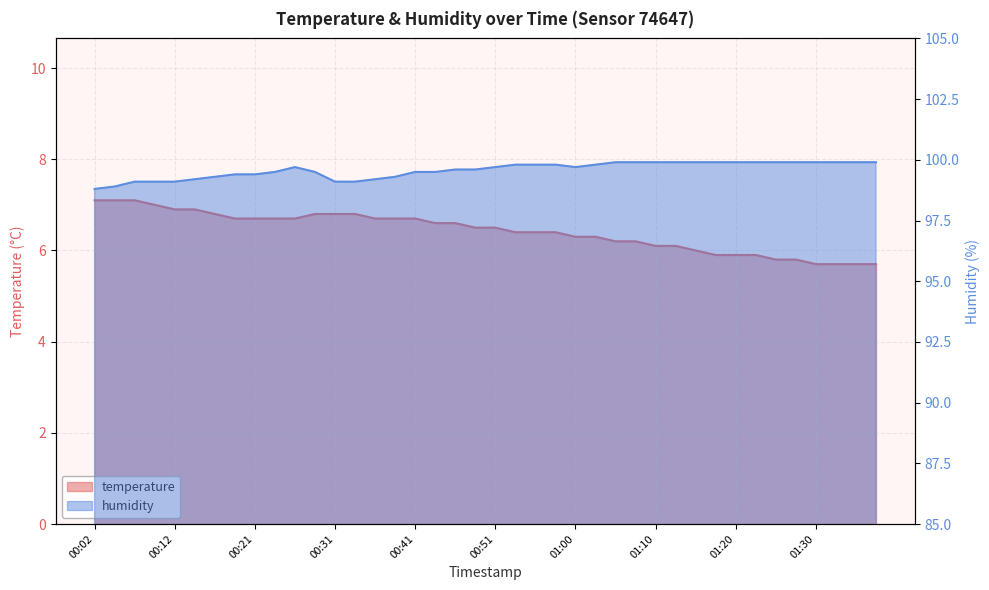

True or false: temperature has a value of 6.7 at 00:41.

True